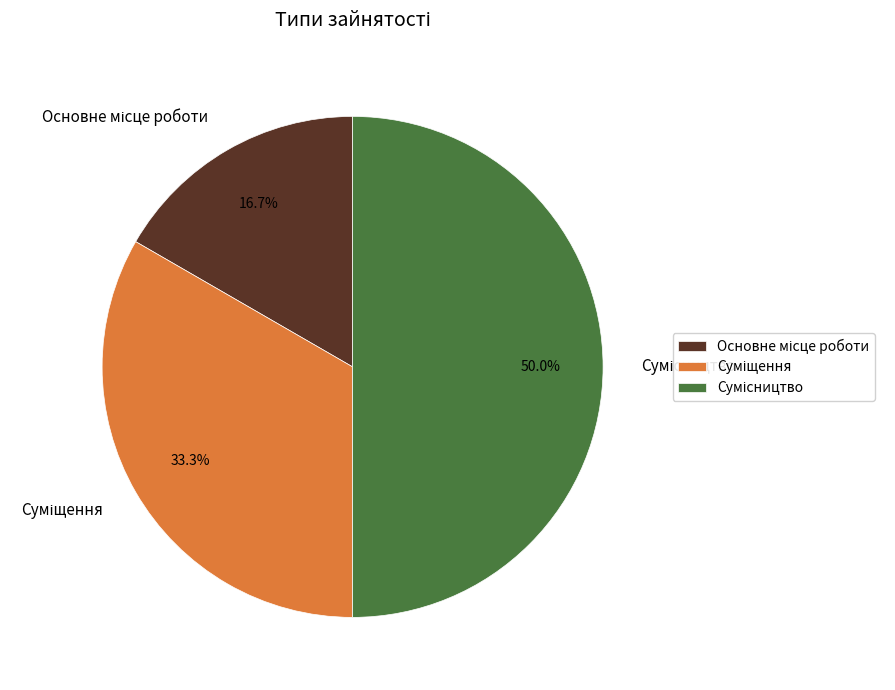

Which category has the smallest portion of the pie?

Основне місце роботи